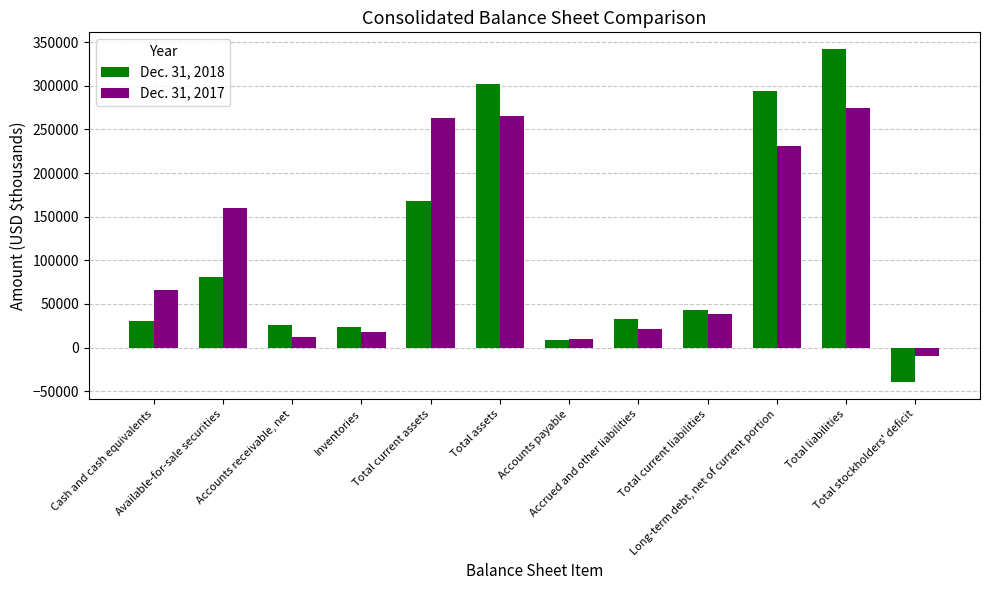

How many distinct data groups are displayed?

2